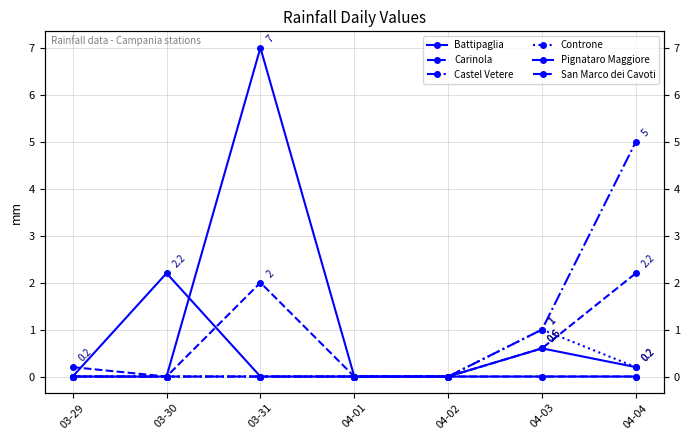

True or false: Battipaglia and San Marco dei Cavoti intersect in this chart.

False